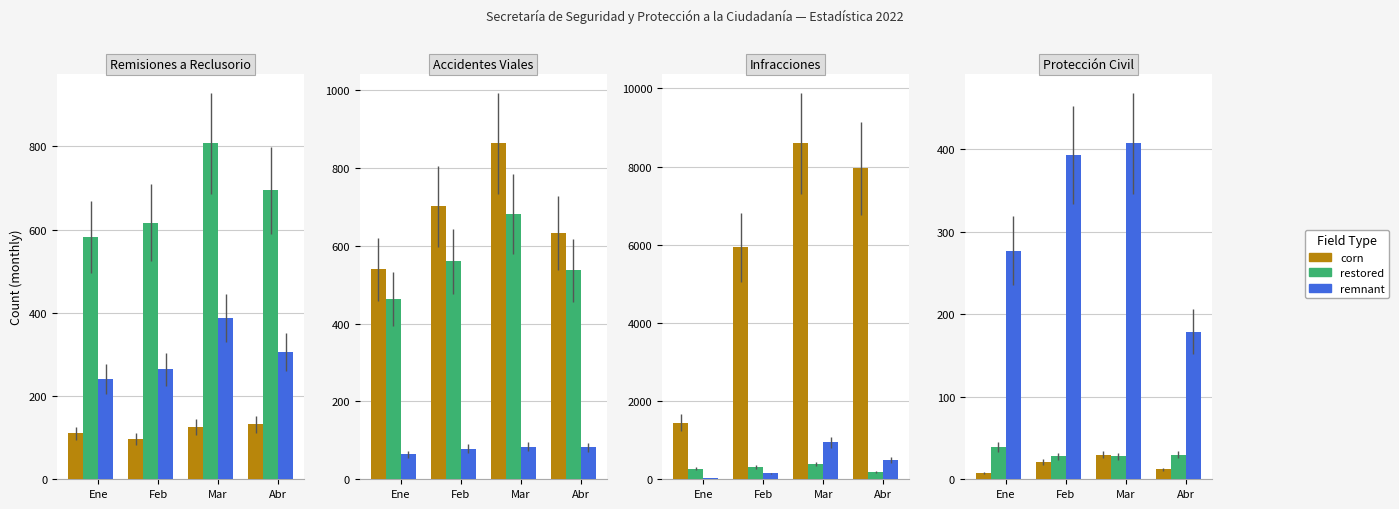

How many bars are there in each group?

3